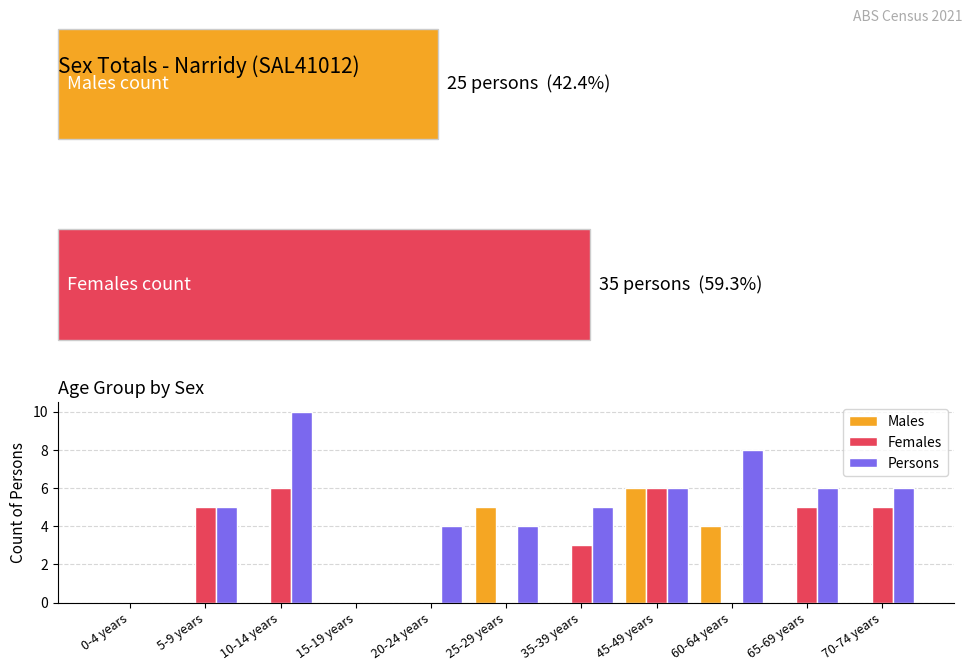

At which category is the sum across all series the highest?

45-49 years